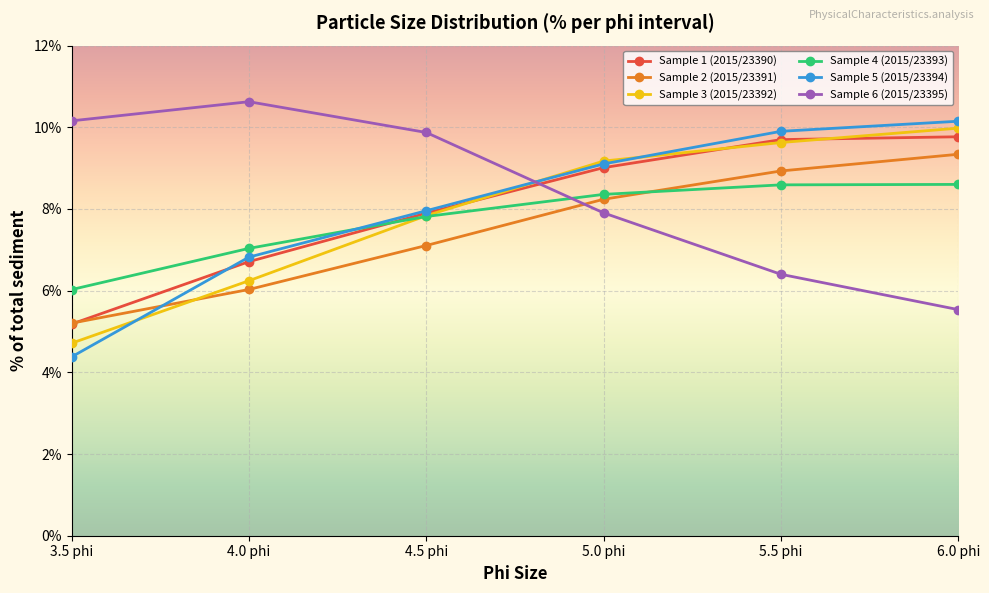

What is the smallest value displayed?

4.4